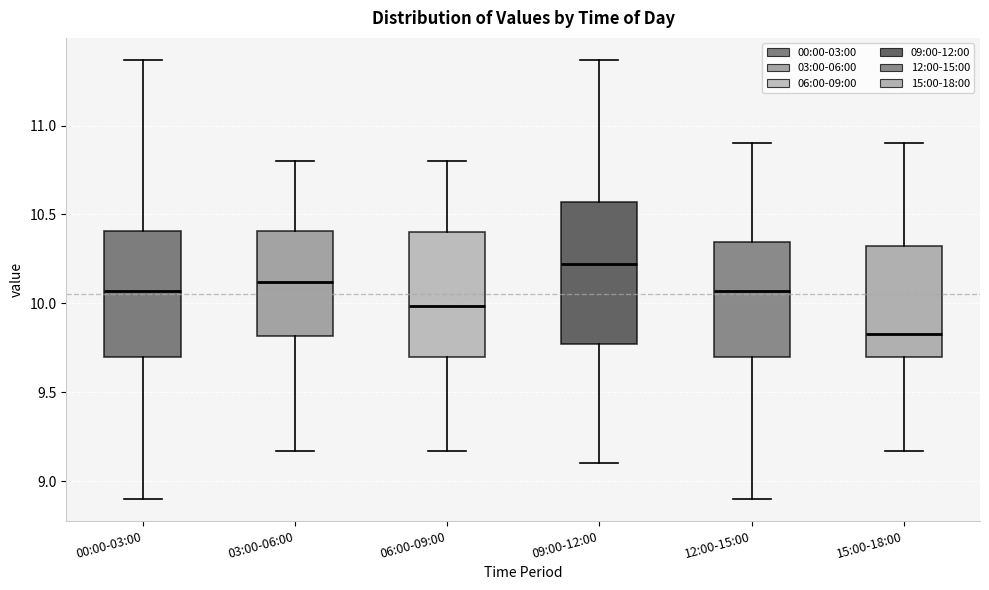

Which box has the lowest median line?

15:00-18:00